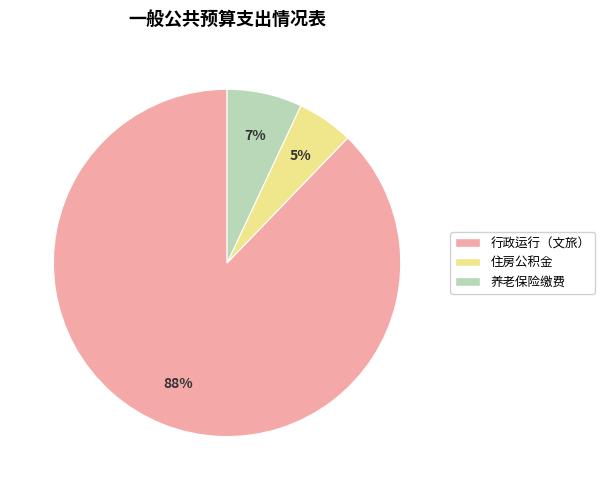

To the nearest percent, what is the difference between the largest and smallest slice percentages?

83%